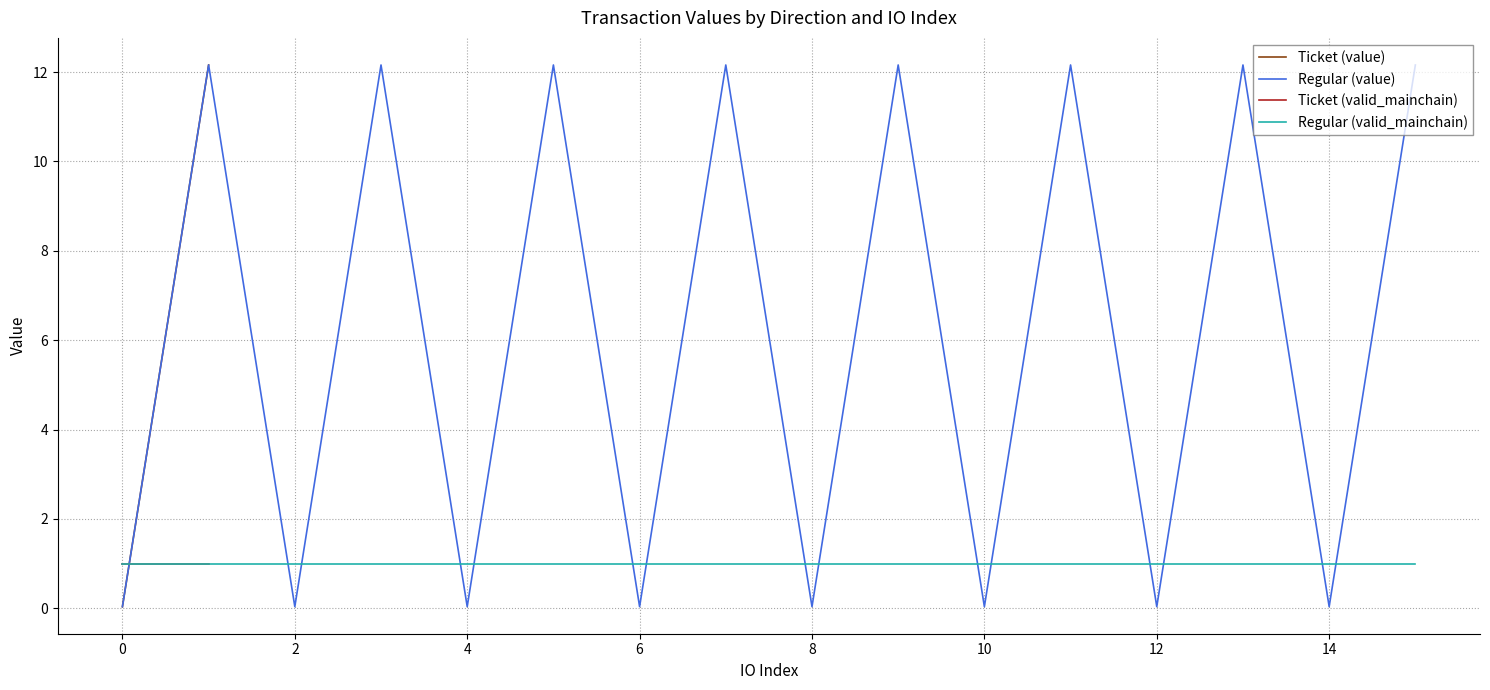

How many series are shown in this chart?

4